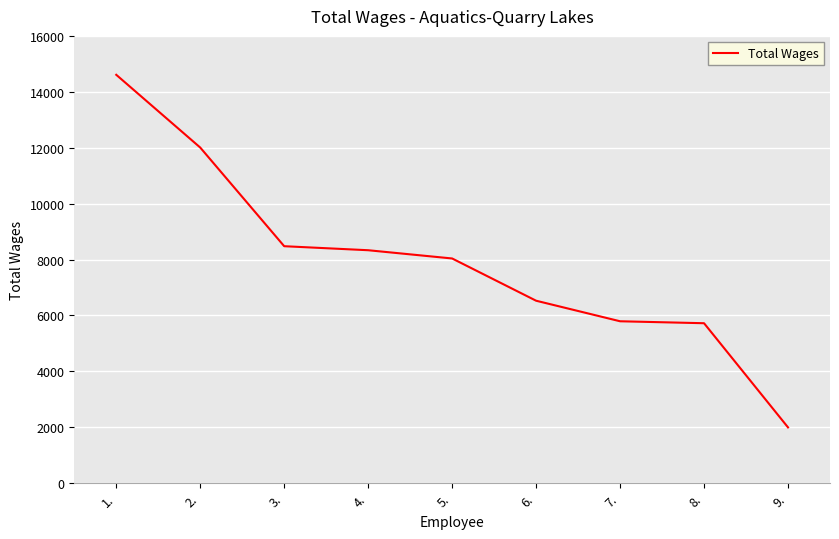

What is the ratio of the value at 5. to the value at 1.?

0.6